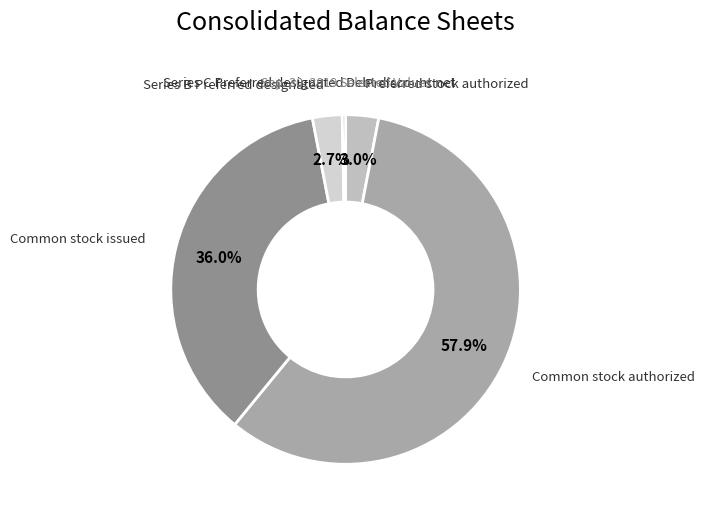

Which slice is the largest?

Common stock authorized